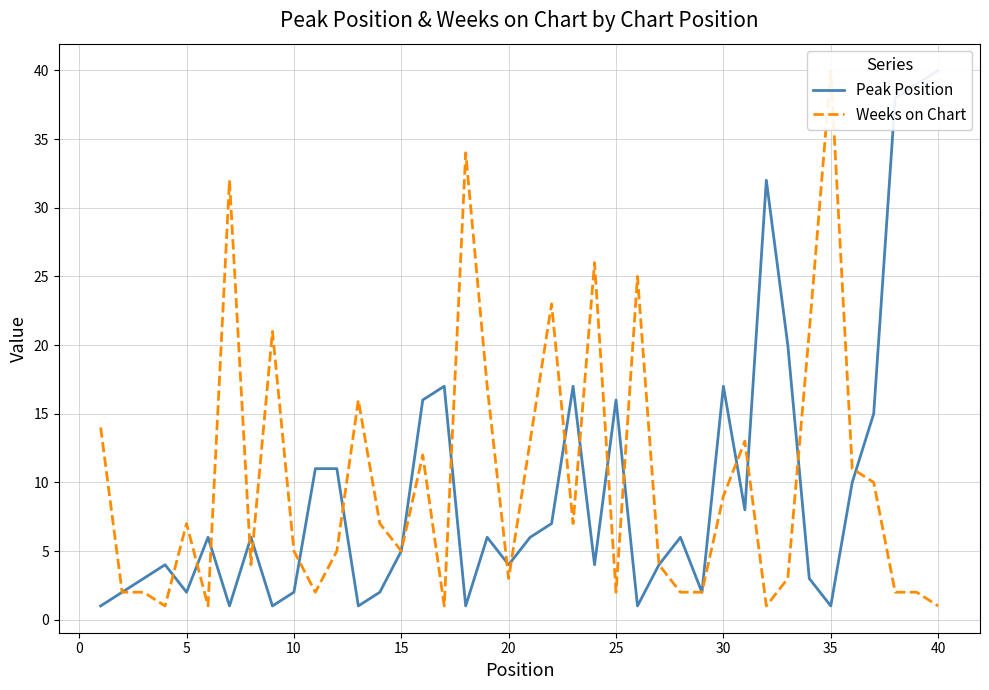

True or false: Peak Position and Weeks on Chart cross at least once.

True